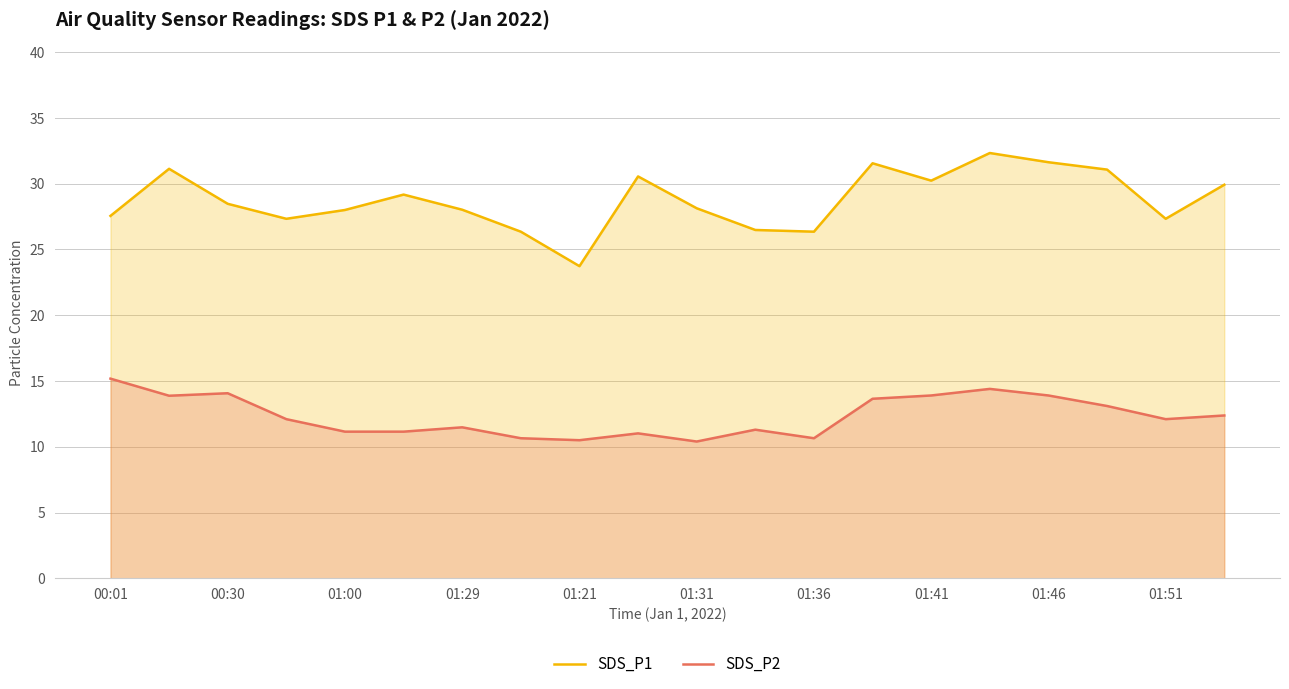

True or false: SDS_P1 and SDS_P2 intersect in this chart.

False